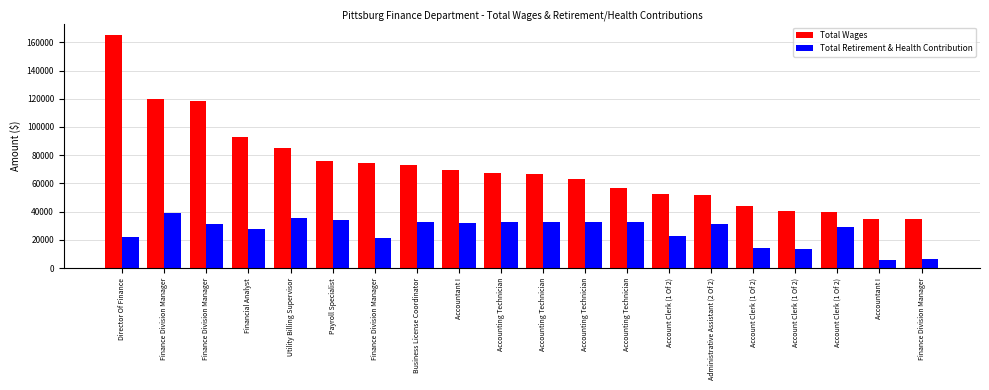

What is the difference between the second highest and second lowest values in the Total Wages series?

84806